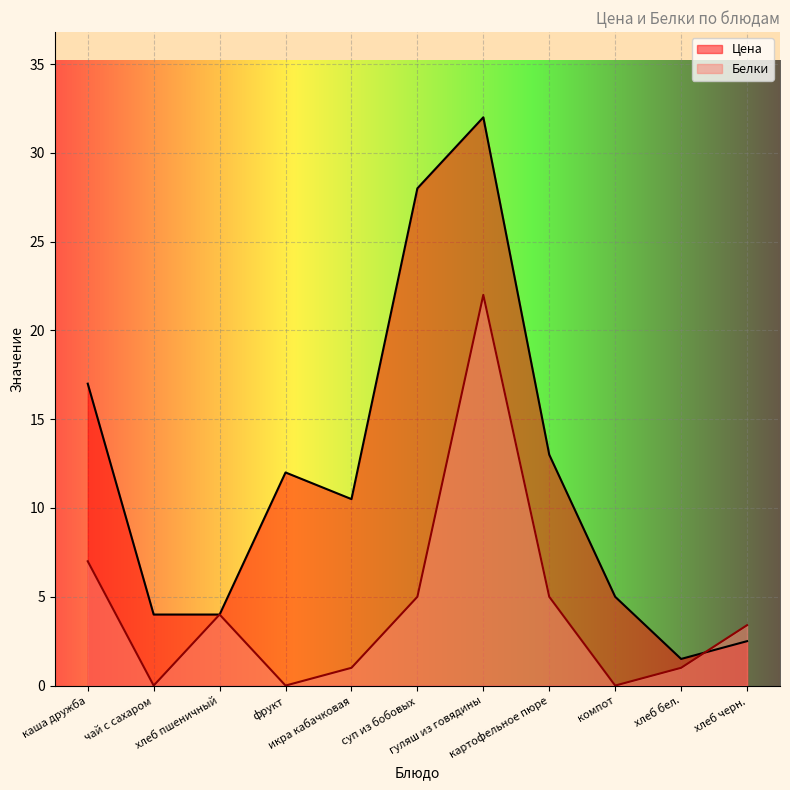

What is the sum of the Цена values at чай с сахаром and хлеб пшеничный?

8.0